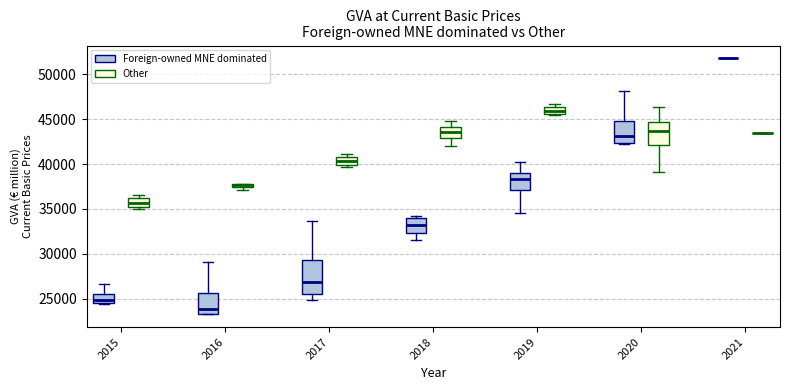

Where does the median line of the box for 2019 (Foreign-owned MNE dominated) sit on the y-axis? The values are not printed on the chart, so give them approximately, as read against the axis.

38500